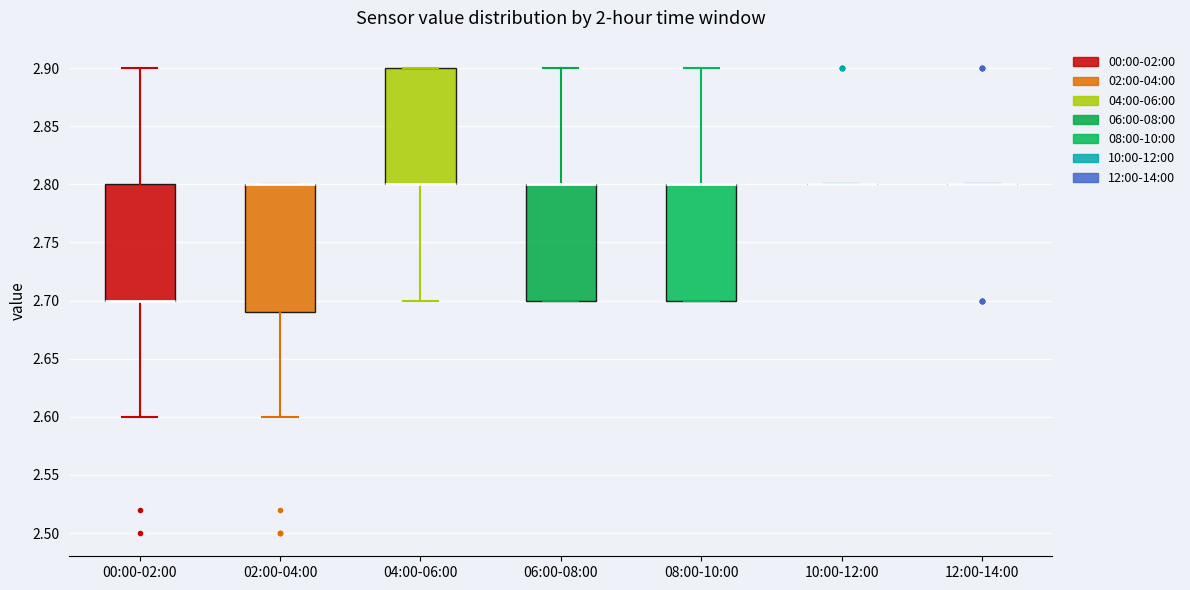

Reading left to right, transcribe this box plot: for each box, give where its median line is, the range the box spans, and where its two whiskers end, as read against the y-axis. The values are not printed on the chart, so give them approximately, as read against the axis.

00:00-02:00: median 2.70 (drawn on the box's lower edge), box 2.70 to 2.80, whiskers 2.60 to 2.90
02:00-04:00: median 2.80 (drawn on the box's upper edge), box 2.69 to 2.80, whiskers 2.60 to 2.80
04:00-06:00: median 2.80 (drawn on the box's lower edge), box 2.80 to 2.90, whiskers 2.70 to 2.90
06:00-08:00: median 2.80 (drawn on the box's upper edge), box 2.70 to 2.80, whiskers 2.70 to 2.90
08:00-10:00: median 2.80 (drawn on the box's upper edge), box 2.70 to 2.80, whiskers 2.70 to 2.90
10:00-12:00: box collapsed to a line at 2.80, whiskers 2.80 to 2.80
12:00-14:00: box collapsed to a line at 2.80, whiskers 2.80 to 2.80